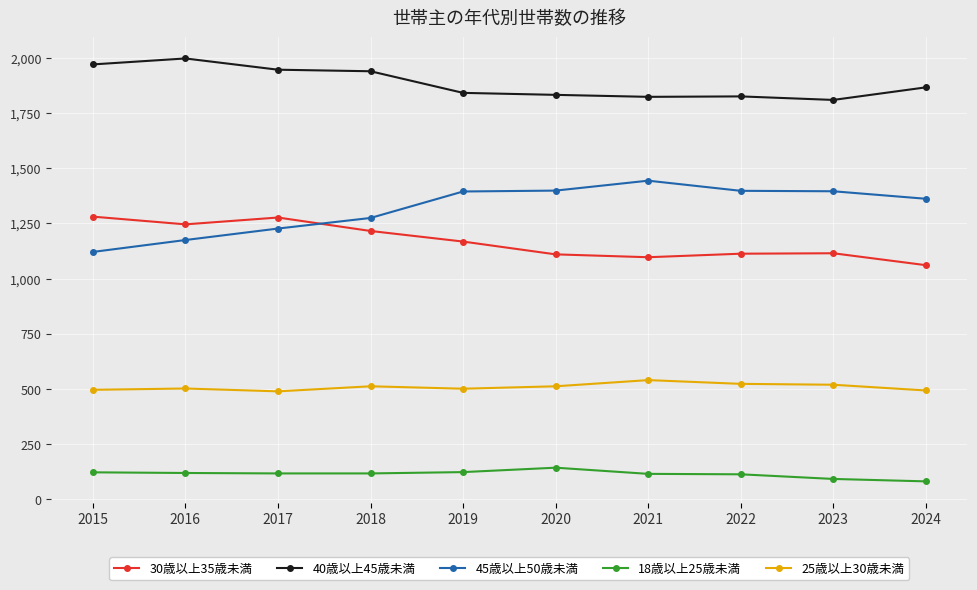

The value of 18歳以上25歳未満 at 2020 is 143. True or false?

True